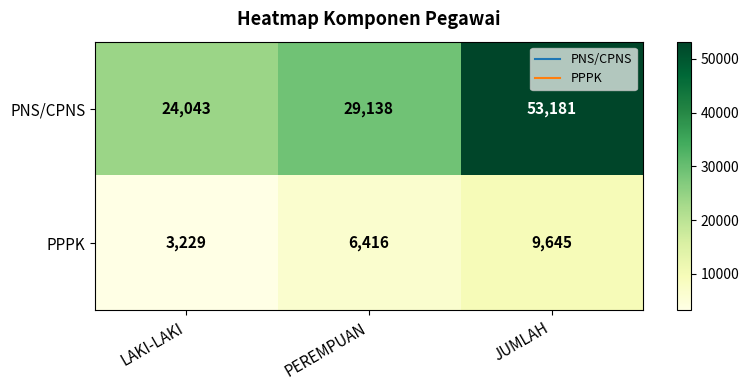

Reading right to left, extract all data points from this chart.

PNS/CPNS: JUMLAH=53181	PEREMPUAN=29138	LAKI-LAKI=24043
PPPK: JUMLAH=9645	PEREMPUAN=6416	LAKI-LAKI=3229